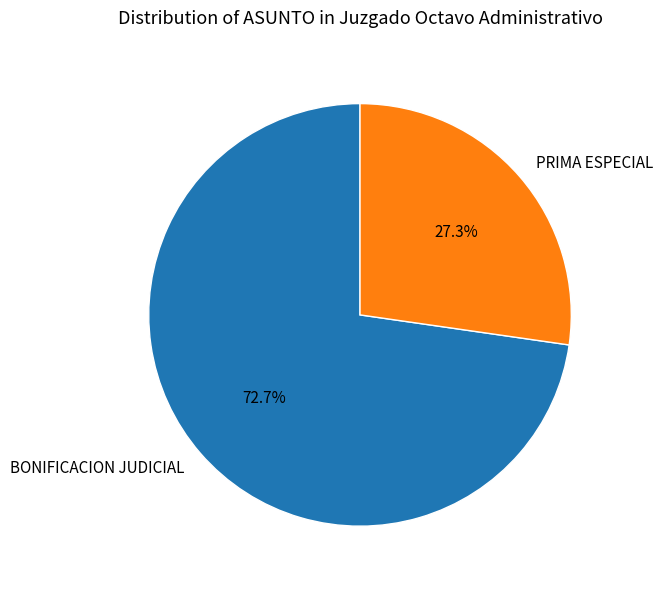

Which category has the smallest portion of the pie?

PRIMA ESPECIAL